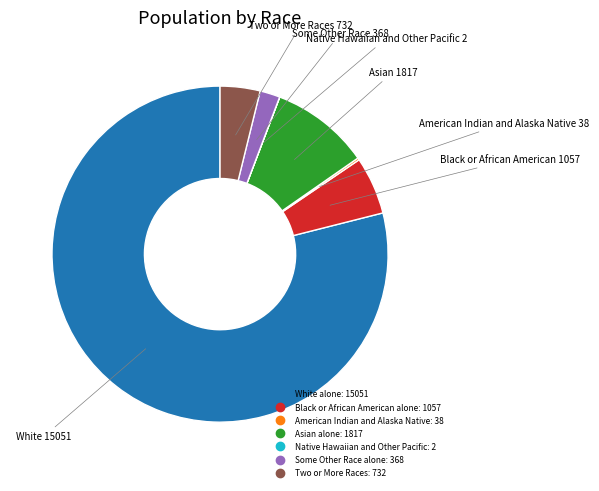

Approximately how many times larger is the value at Two or More Races compared to Black or African American alone?

0.7